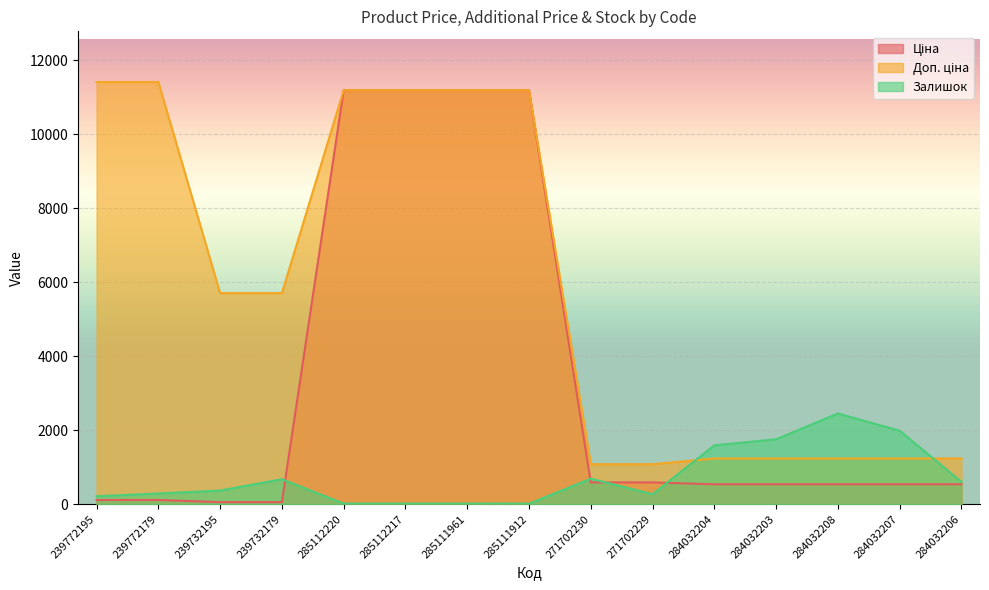

True or false: Доп. ціна has more than 2 interior local peaks.

False